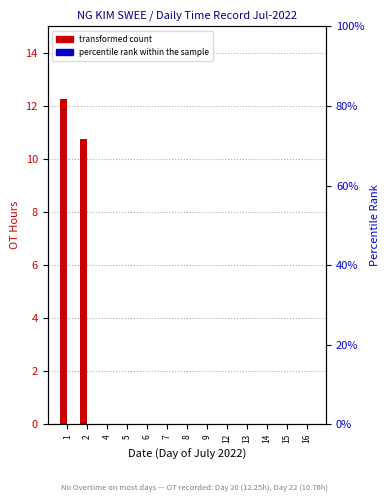

How many series are shown in this chart?

2